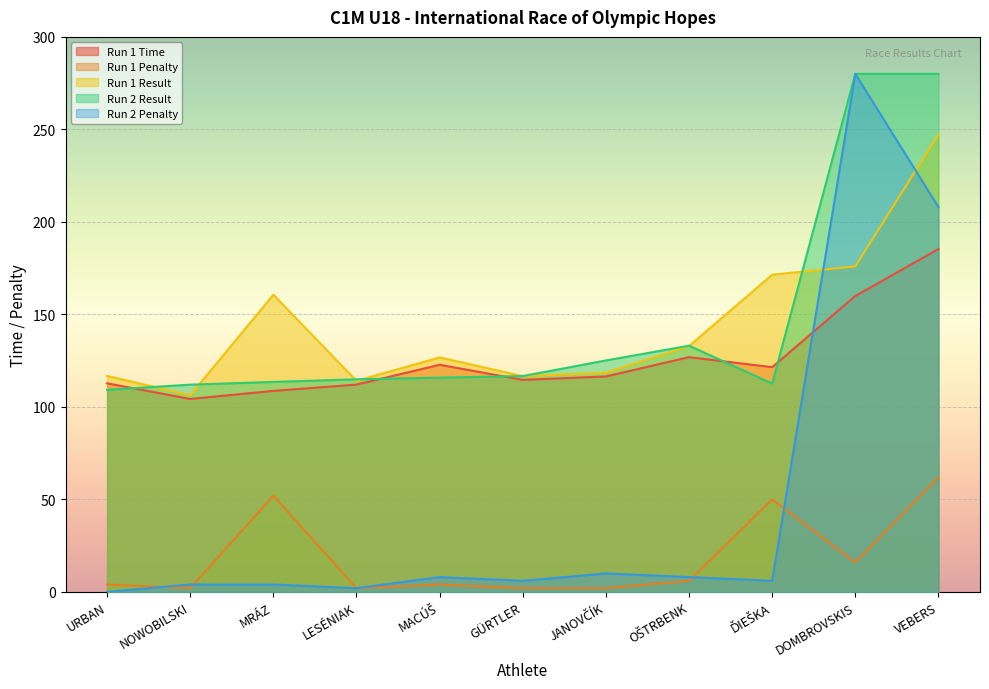

What is the sum of all Run 1 Time values?

1385.2